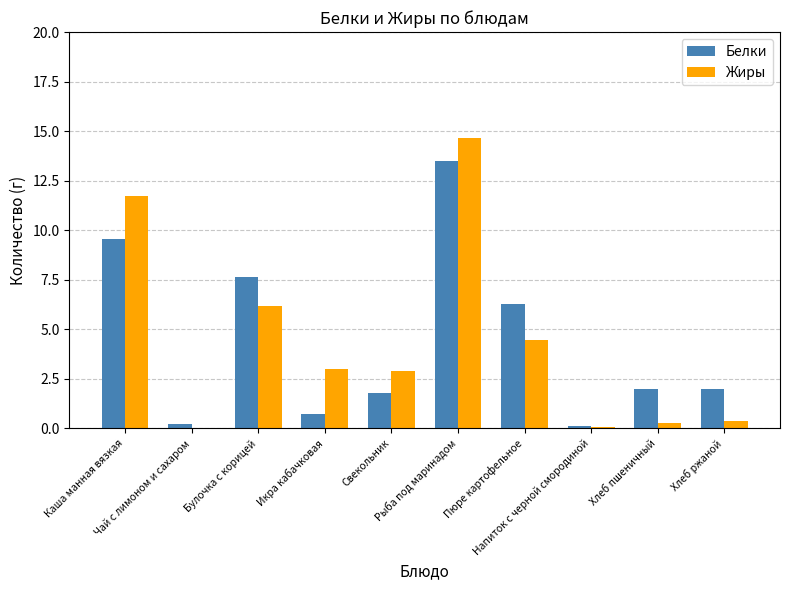

What is the greatest value displayed?

14.7